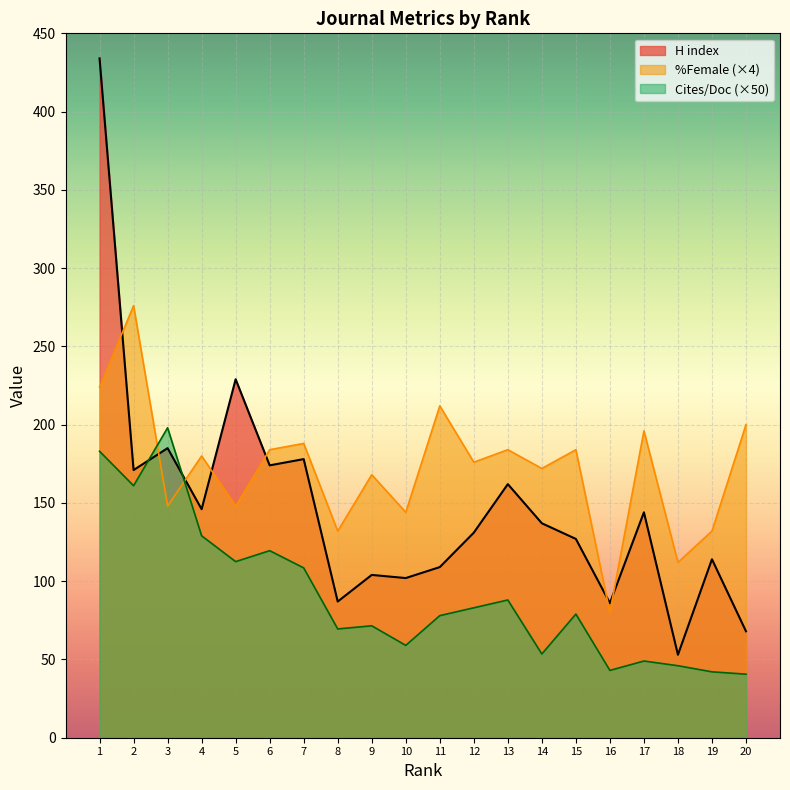

At how many categories does at least one series exceed 320?

1